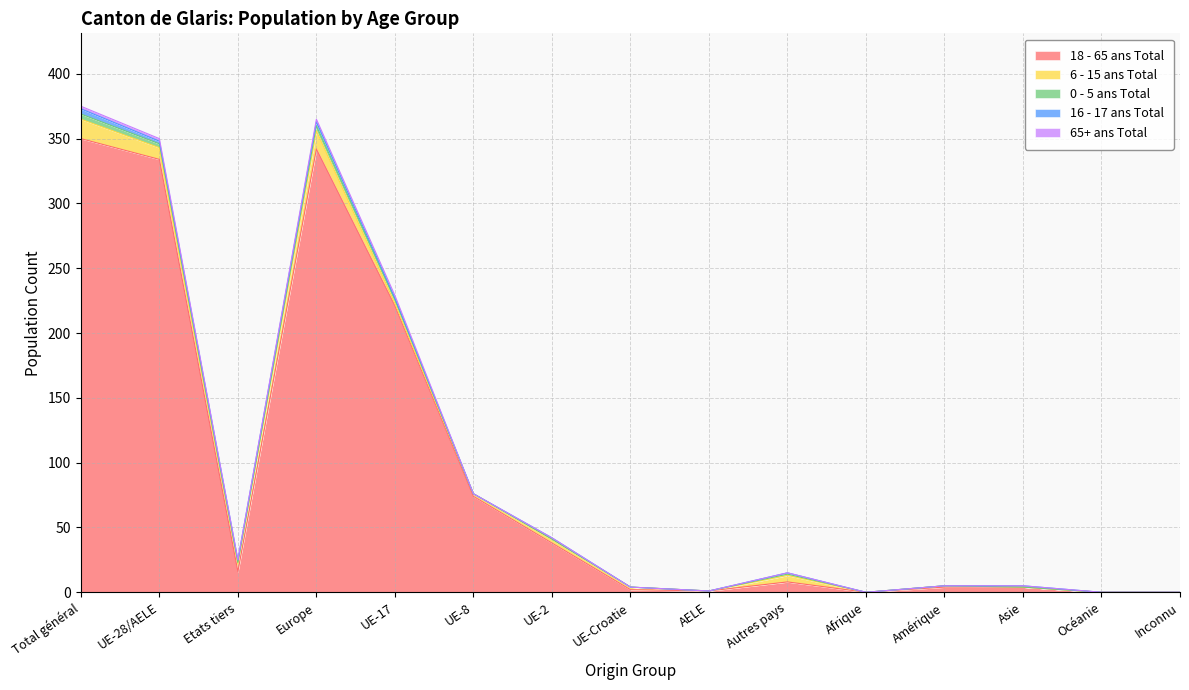

Is the value of 16 - 17 ans Total at UE-Croatie greater than the value of 6 - 15 ans Total at UE-2?

No